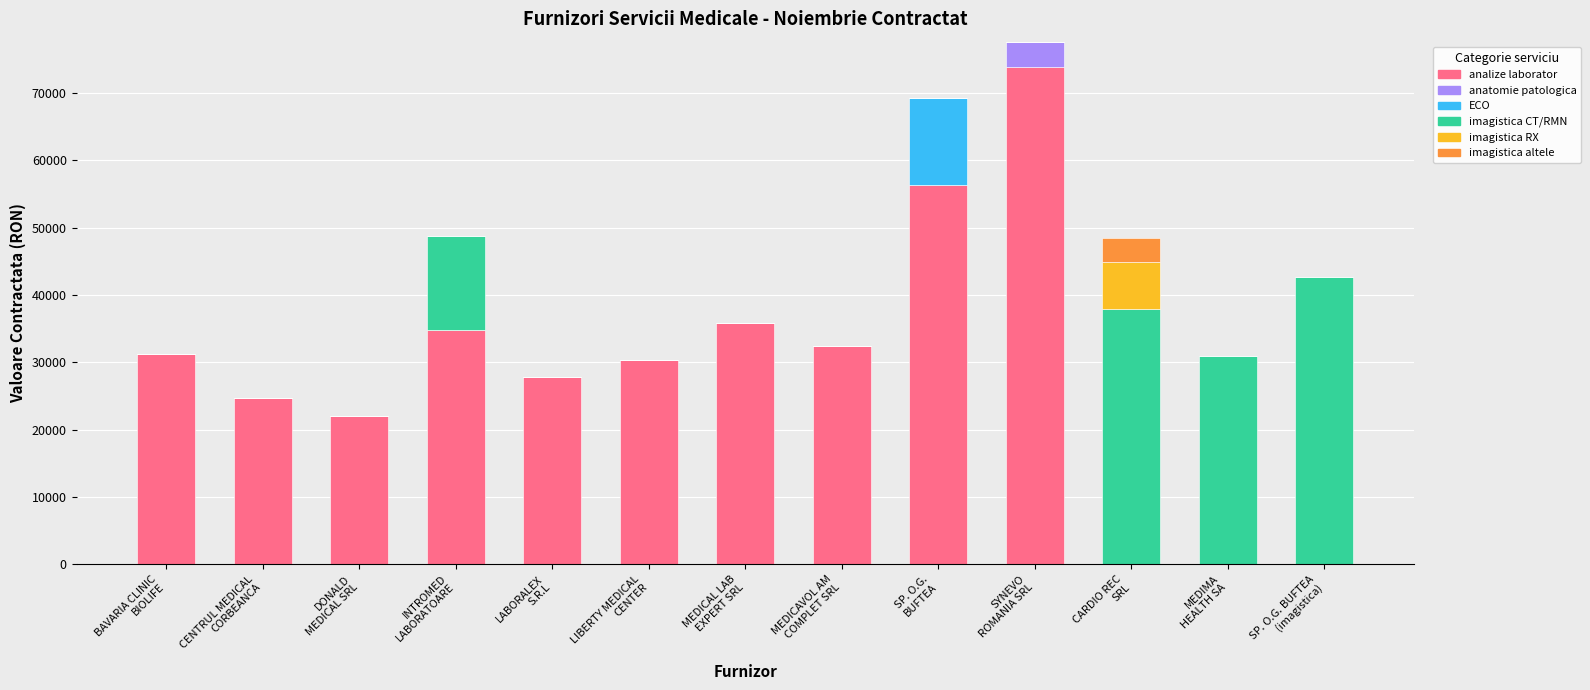

What is the sum of all analize laborator values?

369497.6